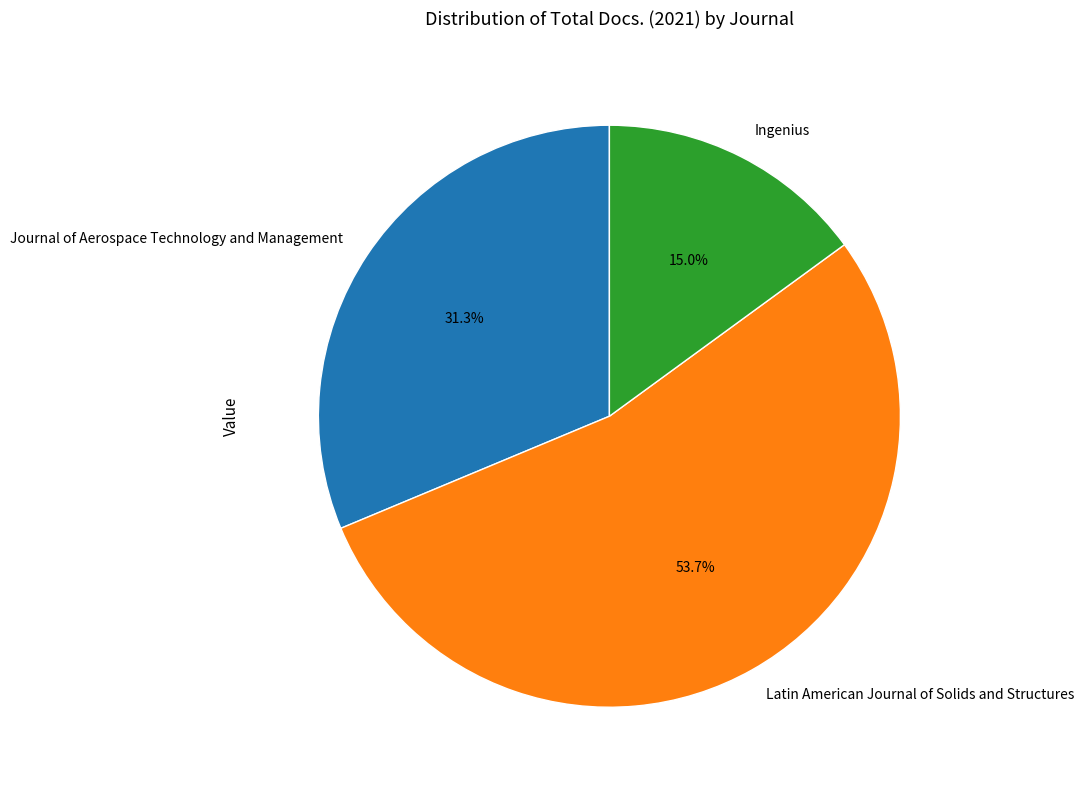

Is it true that Ingenius is 26% of the pie?

False